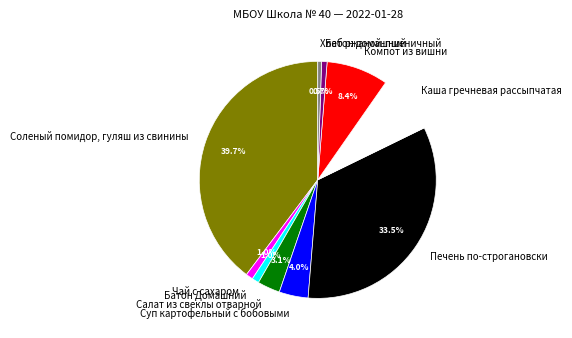

What is the ratio of the value at Салат из свеклы отварной to the value at Каша гречневая рассыпчатая?

0.4